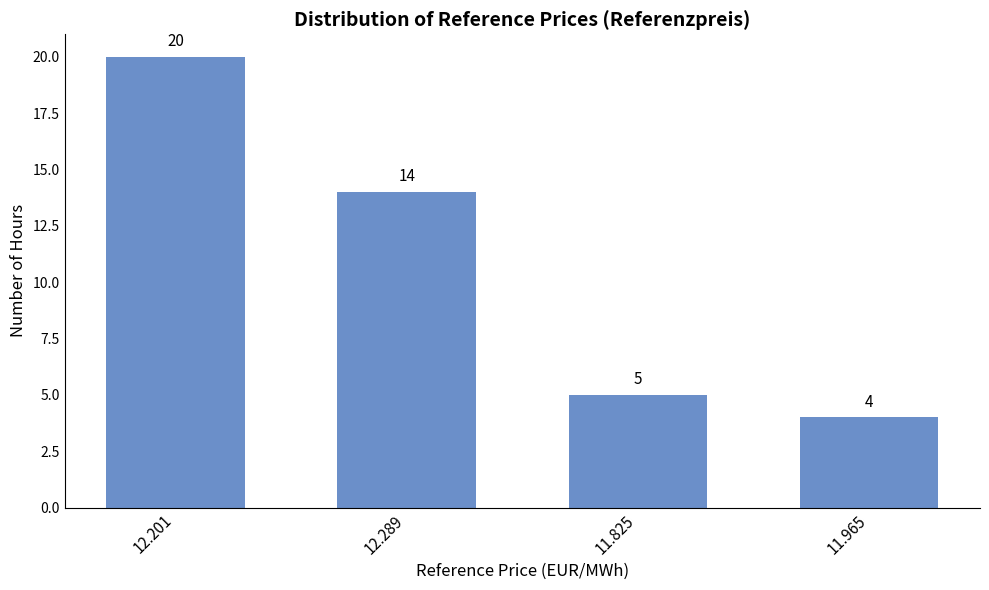

Where is the data nearest to the value 12?

12.289